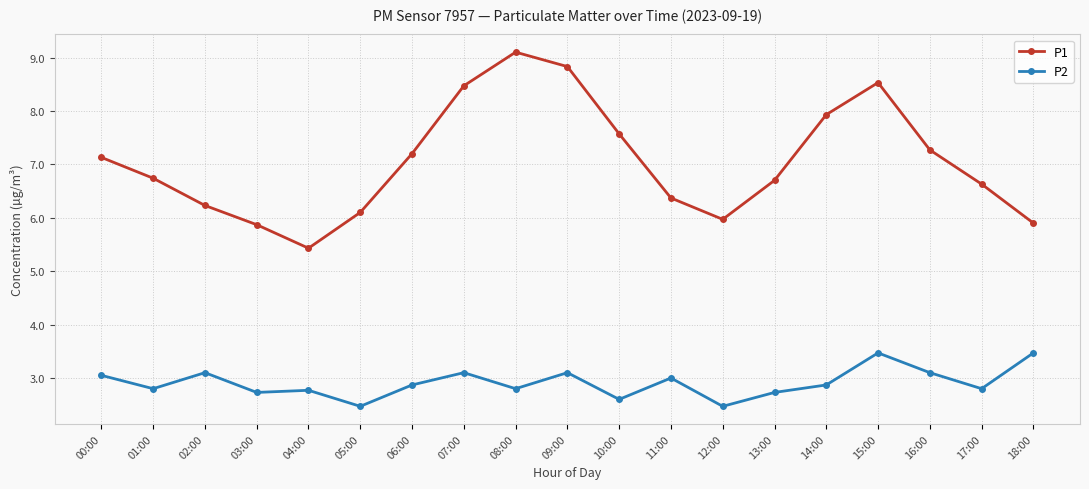

True or false: P1 has more than 1 interior local peaks.

True